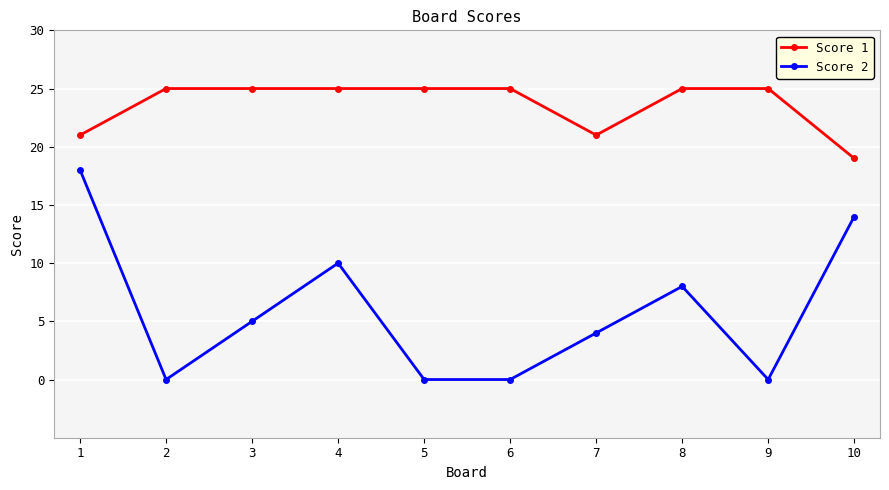

Which series has the largest range (max minus min)?

Score 2